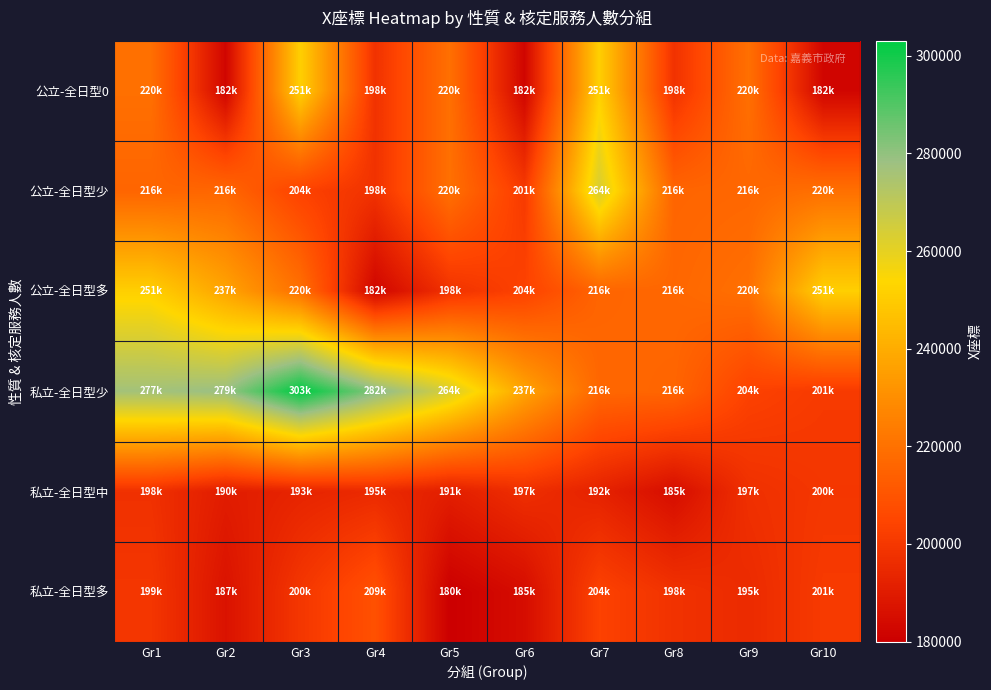

At which category does the chart reach its peak across all series?

Gr3